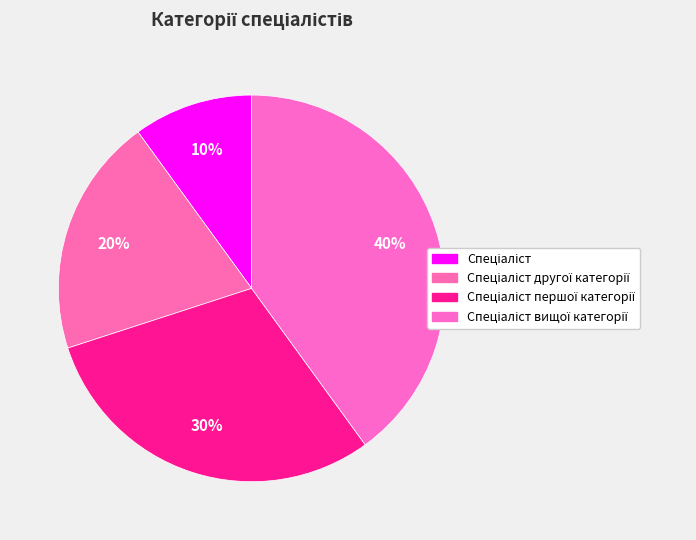

How many segments does this pie chart have?

4